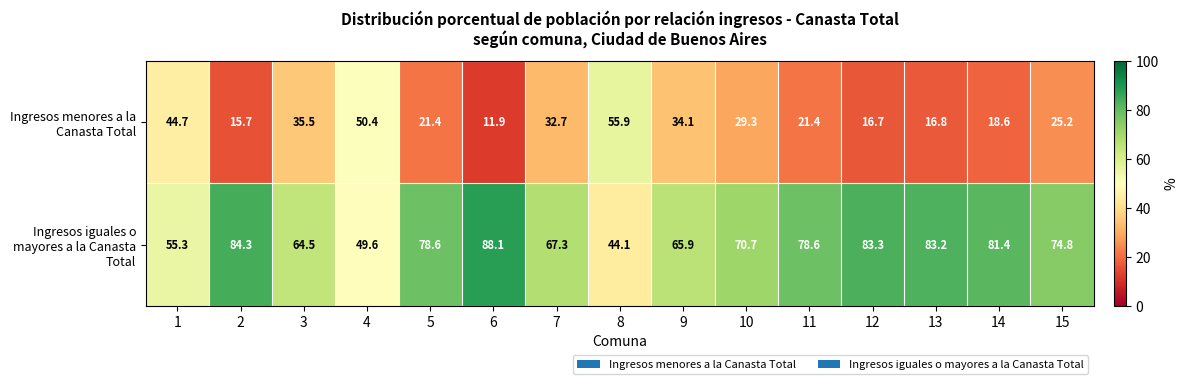

Reading right to left, transcribe all the data shown in this chart.

Ingresos menores a la Canasta Total: 25.2	18.6	16.8	16.7	21.4	29.3	34.1	55.9	32.7	11.9	21.4	50.4	35.5	15.7	44.7
Ingresos iguales o mayores a la Canasta Total: 74.8	81.4	83.2	83.3	78.6	70.7	65.9	44.1	67.3	88.1	78.6	49.6	64.5	84.3	55.3